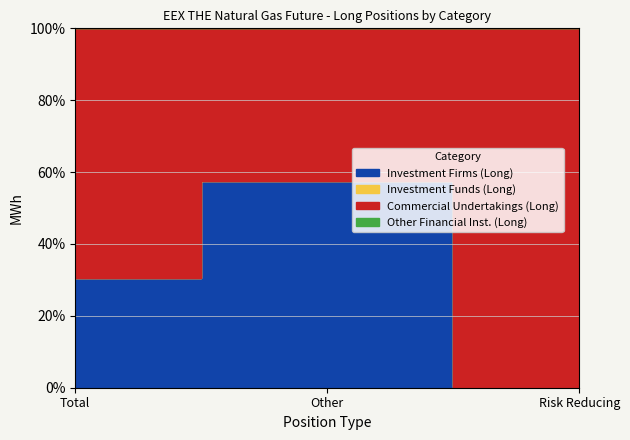

What position from the right is Other?

2